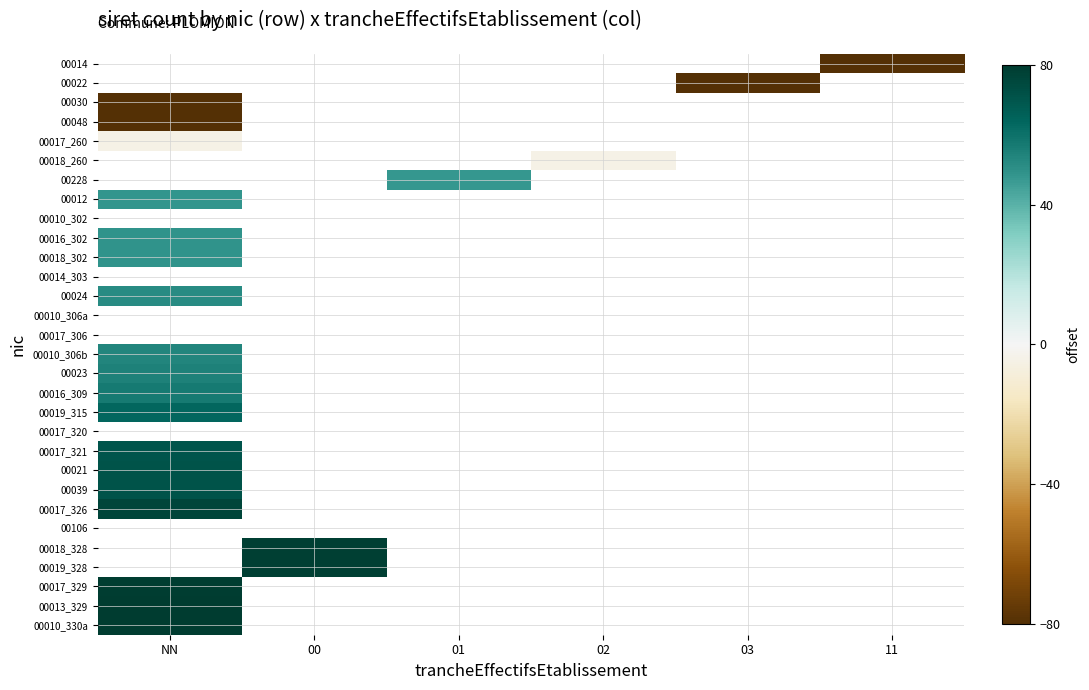

At which label does 00024 reach its minimum?

NN